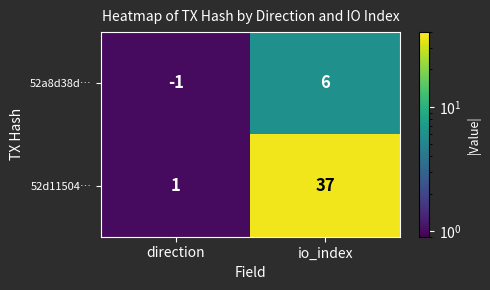

The 52a8d38d… series shows 3 at io_index. True or false?

False